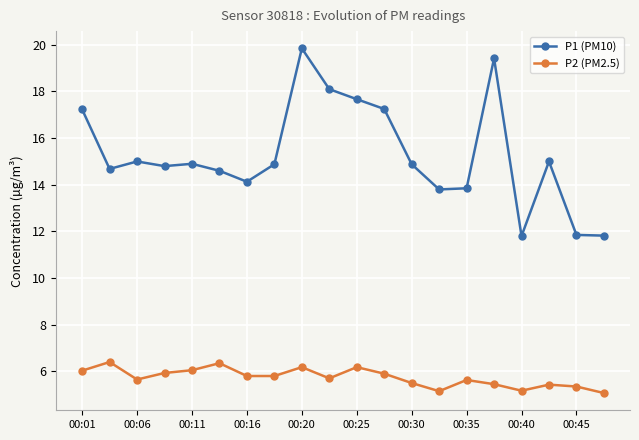

Does the chart have visible grid lines?

Yes